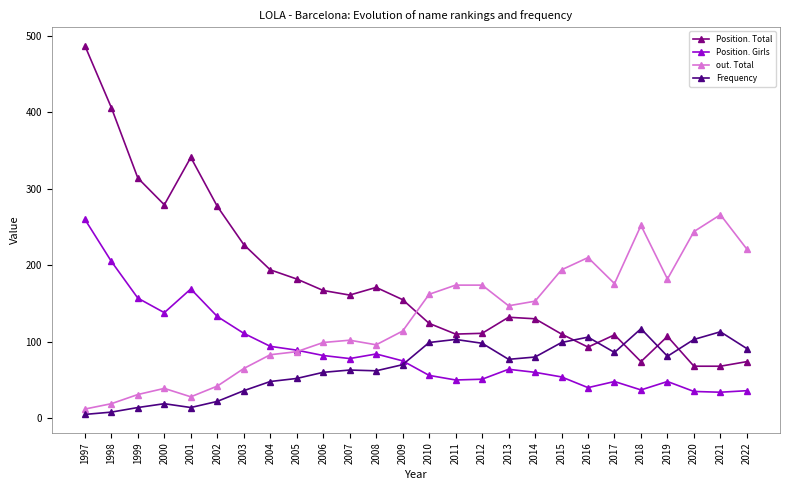

What is the lowest value of the Position. Girls series?

34